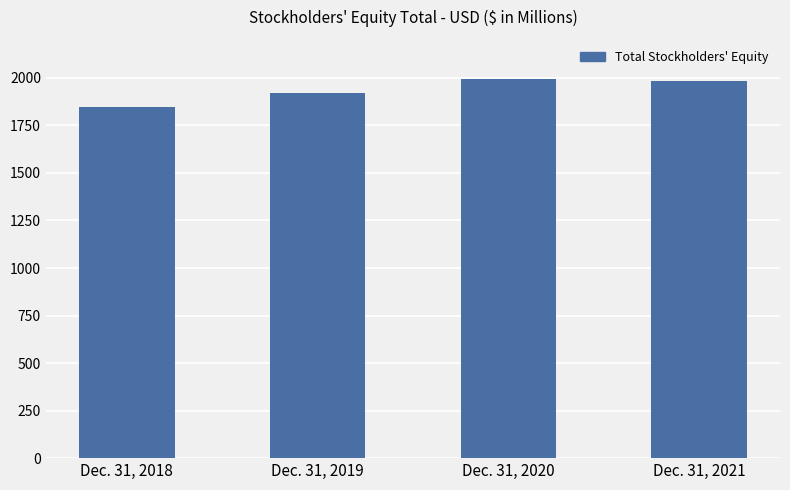

List the labels in order of value, smallest first.

Dec. 31, 2018, Dec. 31, 2019, Dec. 31, 2021, Dec. 31, 2020